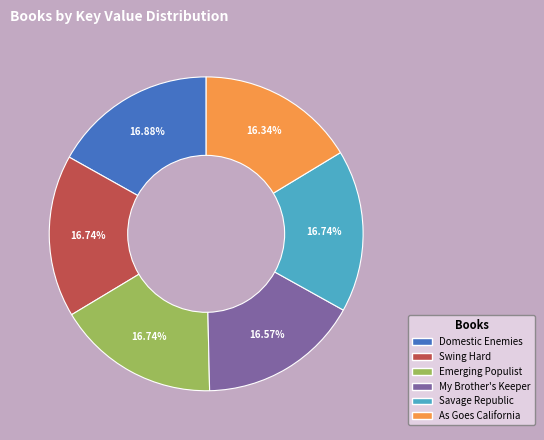

Is there any slice that represents more than half of the pie?

No